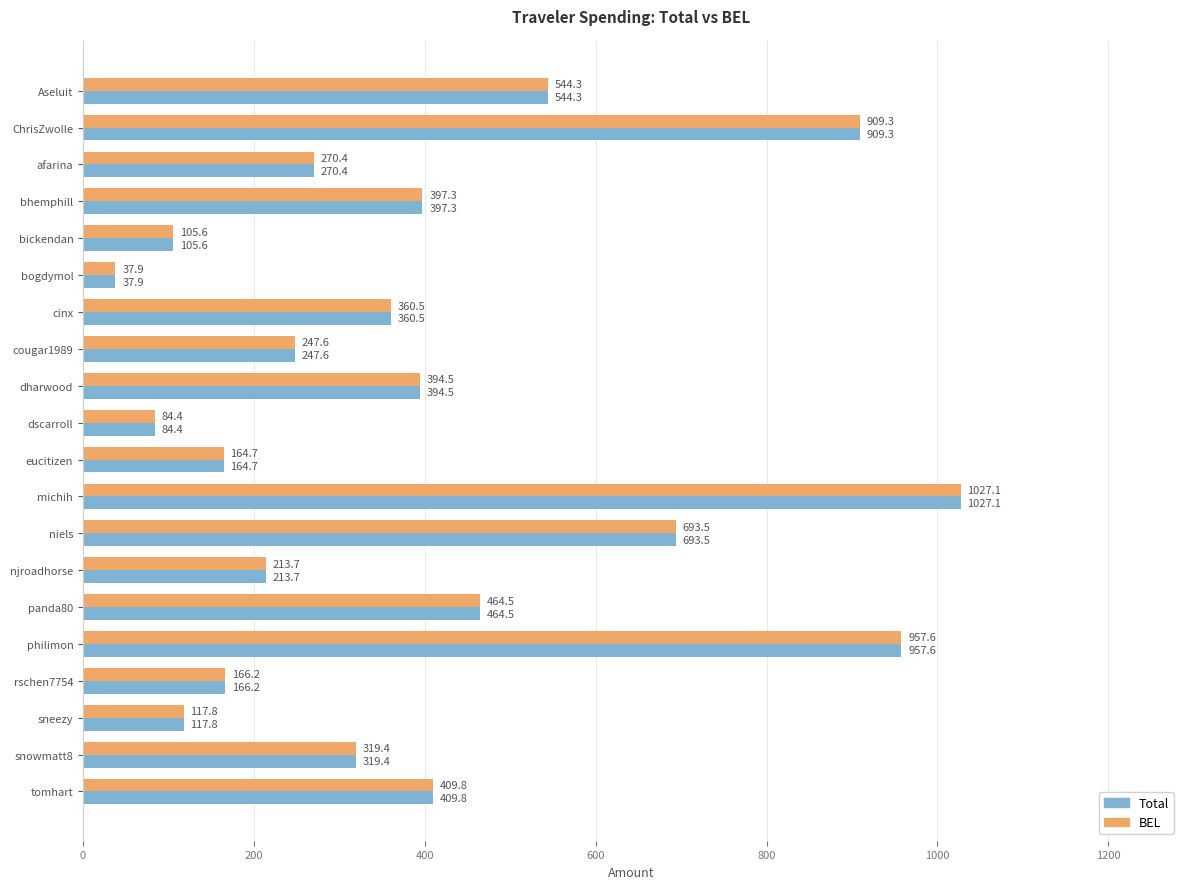

What is the maximum value for BEL?

1027.1